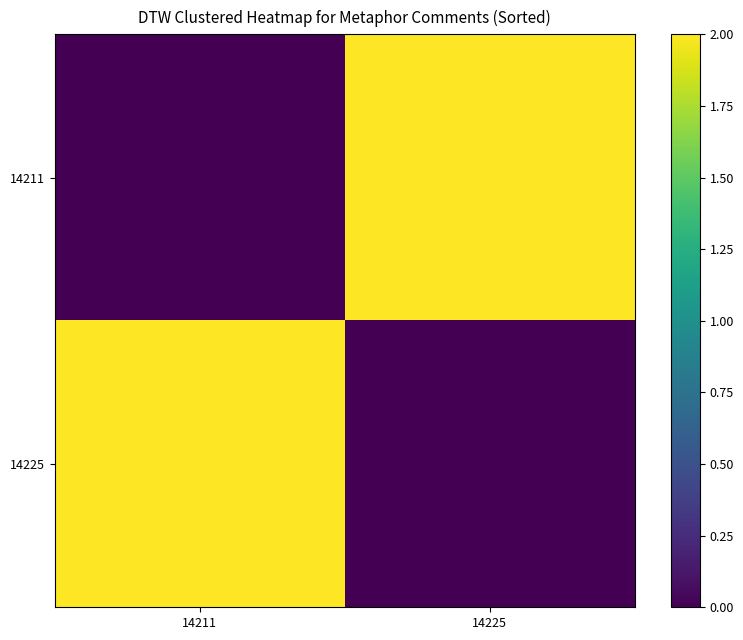

Which has a higher value, 14225 or 14211?

14225